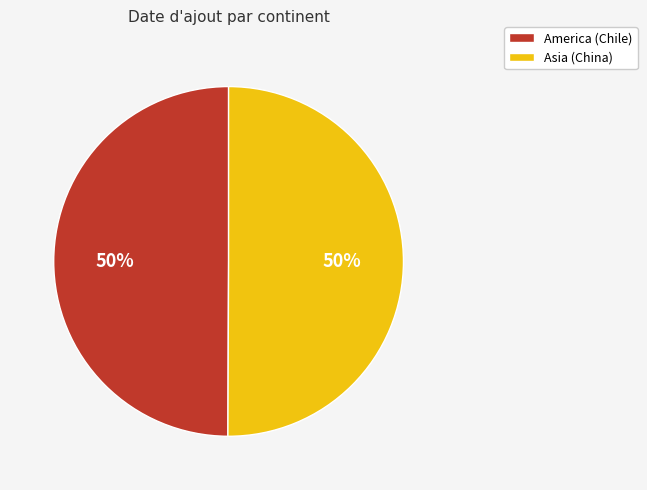

Combined, do Asia (China) and America (Chile) account for over 50%?

Yes